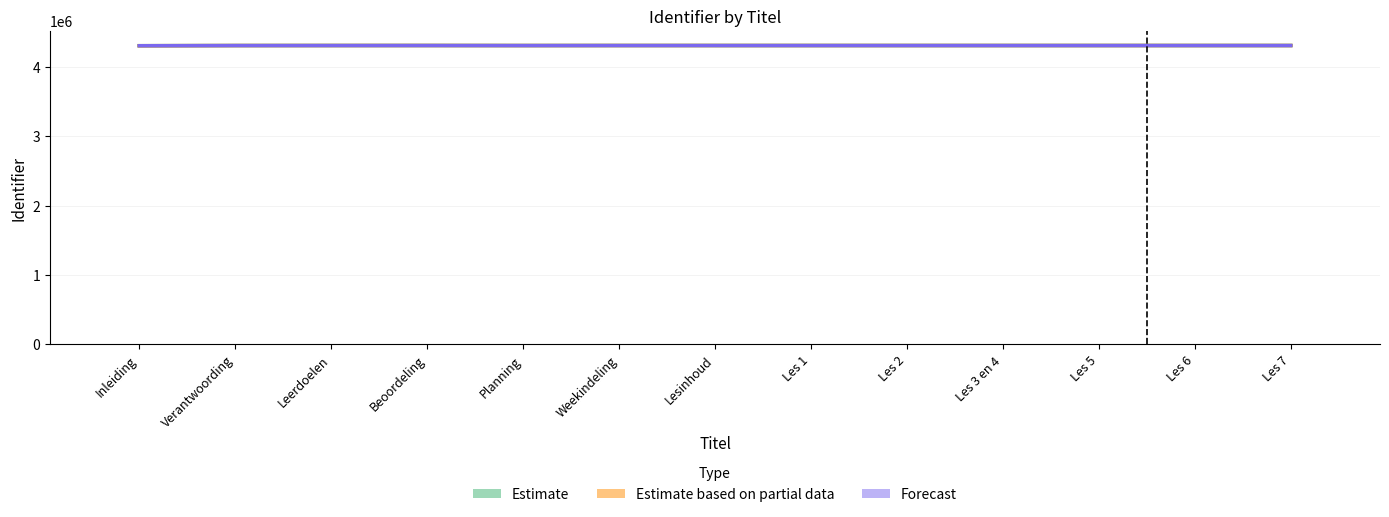

What is the total value across all series at Planning?

12920052.2